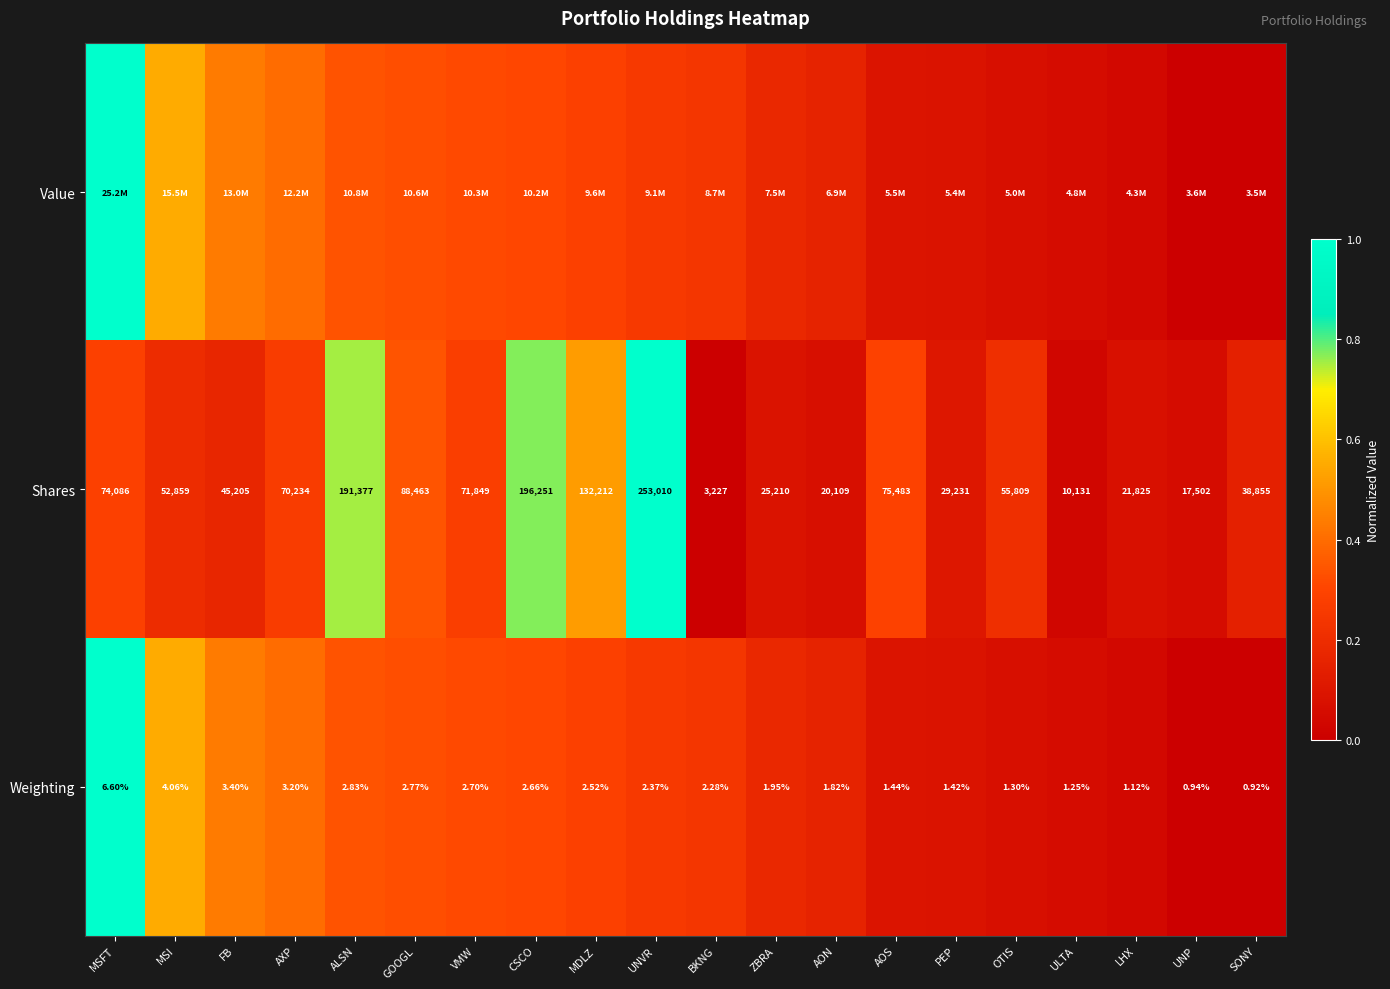

At which label does Weighting reach its minimum?

SONY